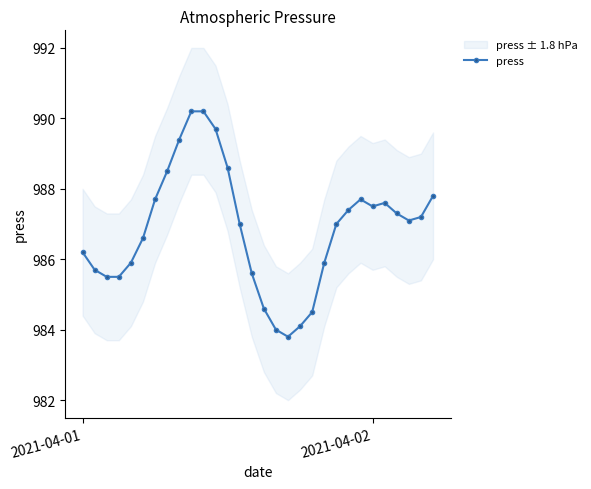

What is the highest value of the press series?

990.2